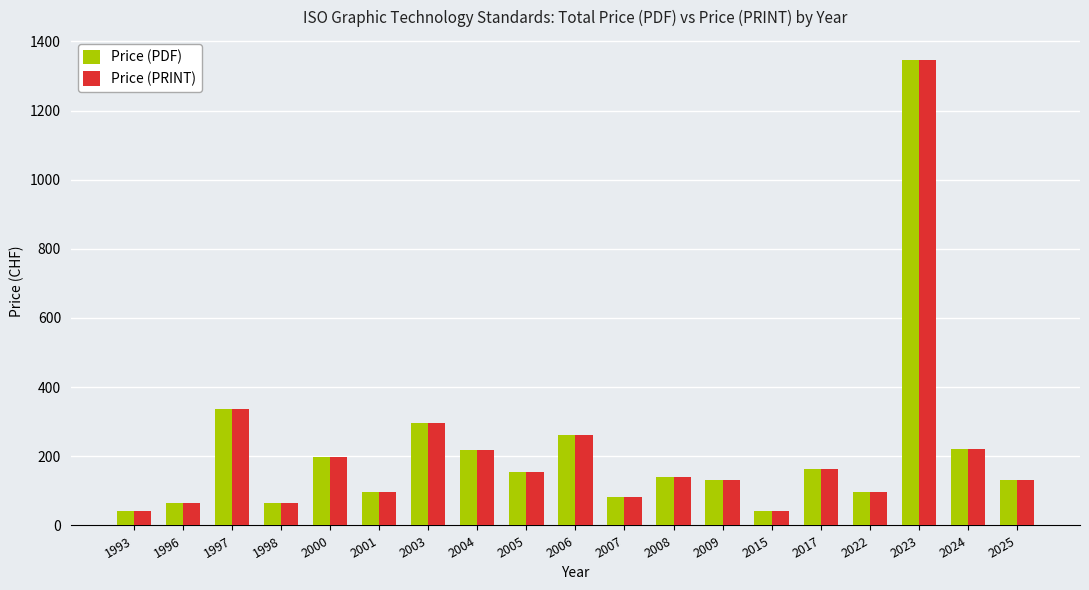

What is the difference between the maximum and minimum values in the Price (PDF) series?

1302